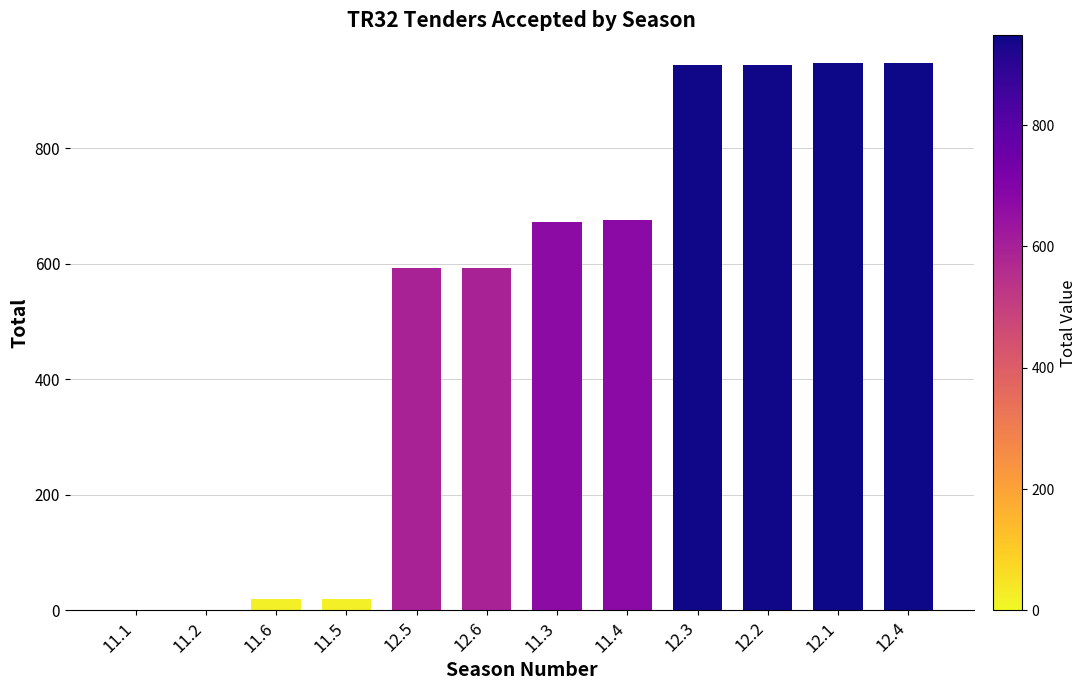

What is the ratio of the value at 11.3 to the value at 12.1?

0.7